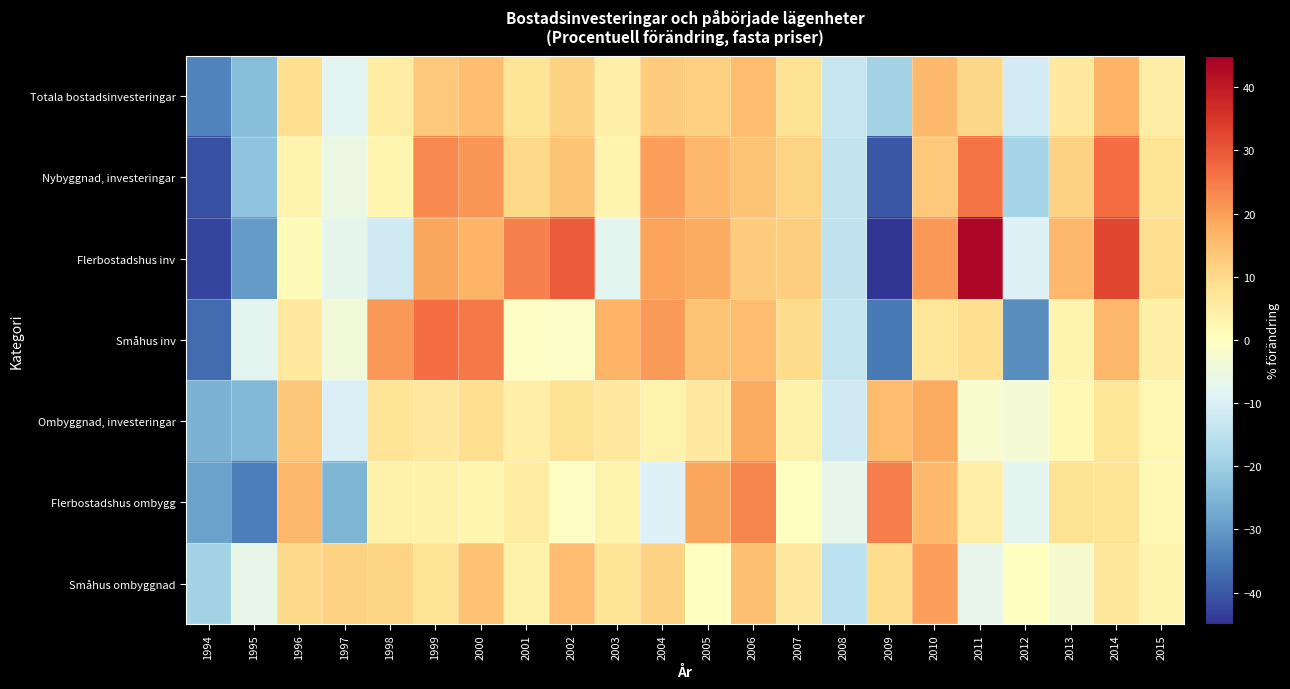

Reading right to left, what are all the values shown in this chart?

Totala bostadsinvesteringar: 2015=5.2	2014=16.7	2013=6.3	2012=-11.2	2011=10.4	2010=15.7	2009=-19.1	2008=-13.1	2007=8.0	2006=15.4	2005=11.9	2004=12.4	2003=4.3	2002=11.3	2001=7.4	2000=14.8	1999=13.3	1998=5.4	1997=-8.1	1996=8.9	1995=-23.5	1994=-33.6
Nybyggnad, investeringar: 2015=7.6	2014=26.9	2013=11.5	2012=-18.8	2011=25.8	2010=13.1	2009=-40.0	2008=-13.9	2007=11.0	2006=13.8	2005=15.9	2004=19.9	2003=3.0	2002=13.8	2001=9.9	2000=21.4	1999=22.9	1998=2.6	1997=-5.8	1996=3.1	1995=-22.3	1994=-40.9
Flerbostadshus inv: 2015=9.1	2014=32.5	2013=16.1	2012=-9.2	2011=43.4	2010=20.9	2009=-44.8	2008=-14.3	2007=12.1	2006=12.4	2005=18.1	2004=19.3	2003=-7.5	2002=29.3	2001=24.1	2000=16.8	1999=18.8	1998=-11.9	1997=-7.0	1996=1.2	1995=-29.5	1994=-42.6
Småhus inv: 2015=4.3	2014=15.9	2013=3.1	2012=-31.9	2011=8.8	2010=6.7	2009=-35.1	2008=-13.6	2007=9.8	2006=15.1	2005=13.9	2004=20.6	2003=16.8	2002=-1.4	2001=-0.8	2000=25.2	1999=26.8	1998=20.9	1997=-4.0	1996=6.2	1995=-7.4	1994=-37.2
Ombyggnad, investeringar: 2015=2.5	2014=7.1	2013=1.9	2012=-3.3	2011=-2.2	2010=17.9	2009=15.3	2008=-11.8	2007=3.6	2006=18.0	2005=6.2	2004=3.4	2003=6.0	2002=8.3	2001=4.7	2000=8.9	1999=6.0	1998=7.4	1997=-9.6	1996=13.4	1995=-24.4	1994=-25.6
Flerbostadshus ombygg: 2015=1.9	2014=7.5	2013=8.1	2012=-7.4	2011=4.3	2010=15.6	2009=24.4	2008=-6.9	2007=-0.1	2006=23.5	2005=18.7	2004=-9.3	2003=3.4	2002=-0.9	2001=5.4	2000=2.6	1999=4.1	1998=3.5	1997=-25.1	1996=16.0	1995=-34.1	1994=-28.8
Småhus ombyggnad: 2015=2.9	2014=6.7	2013=-2.8	2012=0.1	2011=-6.8	2010=19.7	2009=9.2	2008=-14.8	2007=6.1	2006=14.6	2005=-0.1	2004=11.3	2003=7.7	2002=15.2	2001=4.1	2000=14.1	1999=7.6	1998=11.0	1997=11.4	1996=9.9	1995=-6.6	1994=-19.0